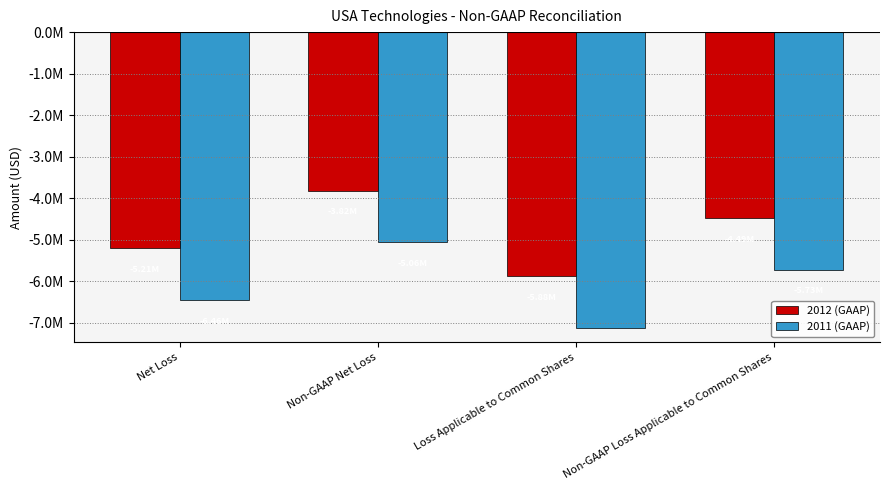

What are all the series names shown in the legend?

2012 (GAAP), 2011 (GAAP)